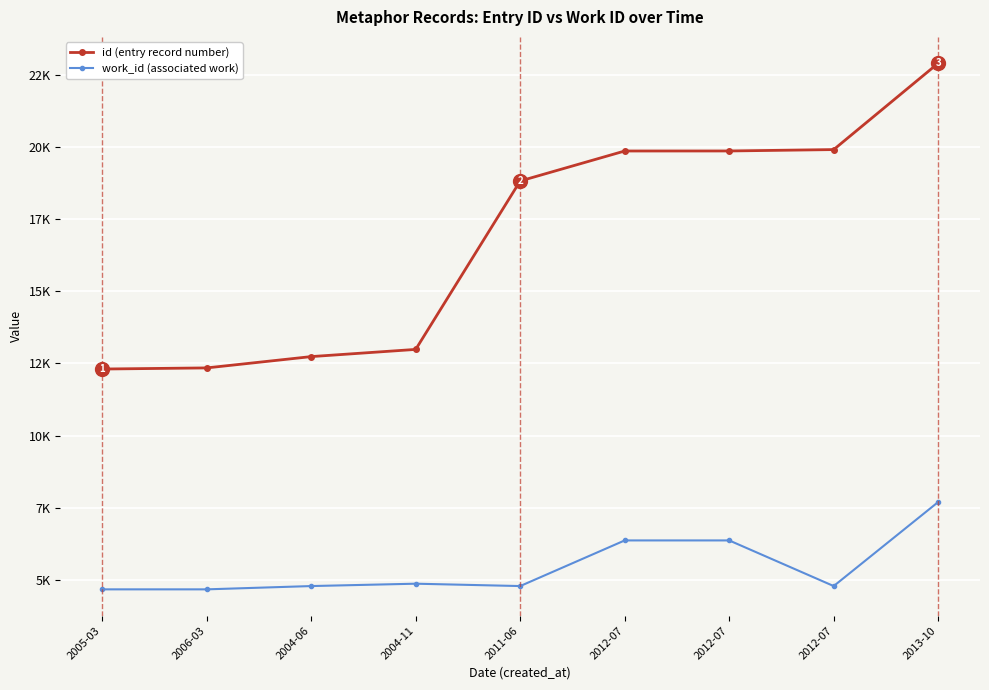

What are all the series names shown in the legend?

id (entry record number), work_id (associated work)